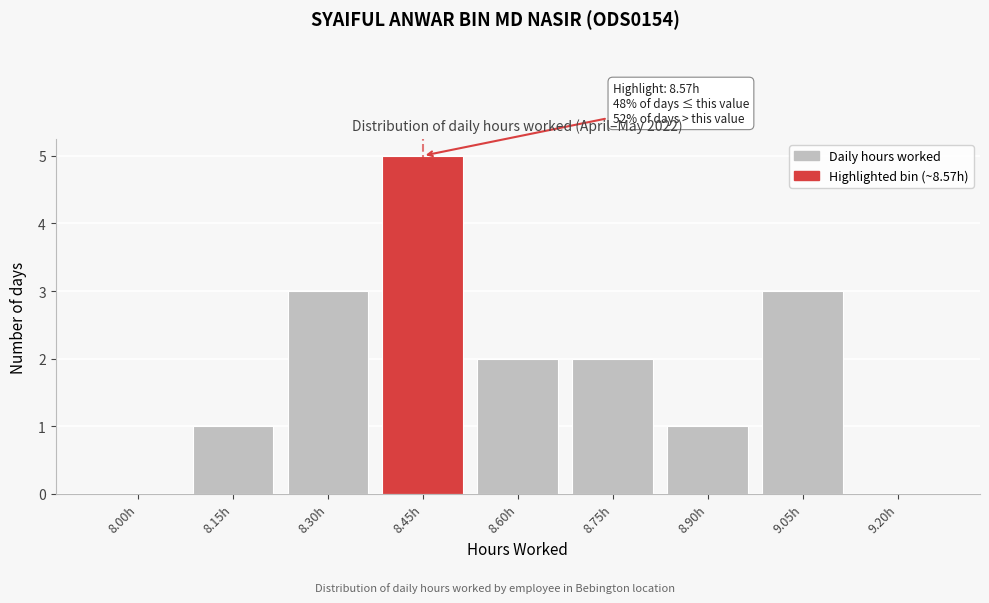

Reading right to left, what are all the values shown in this chart?

9.20h=0	9.05h=3	8.90h=1	8.75h=2	8.60h=2	8.45h=5	8.30h=3	8.15h=1	8.00h=0